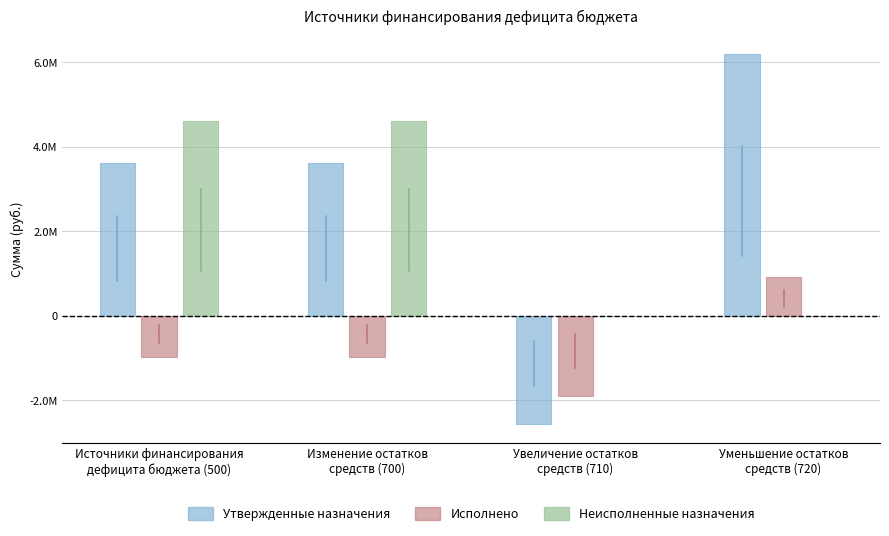

What is the total value across all series at Увеличение остатков
средств (710)?

-4471083.0